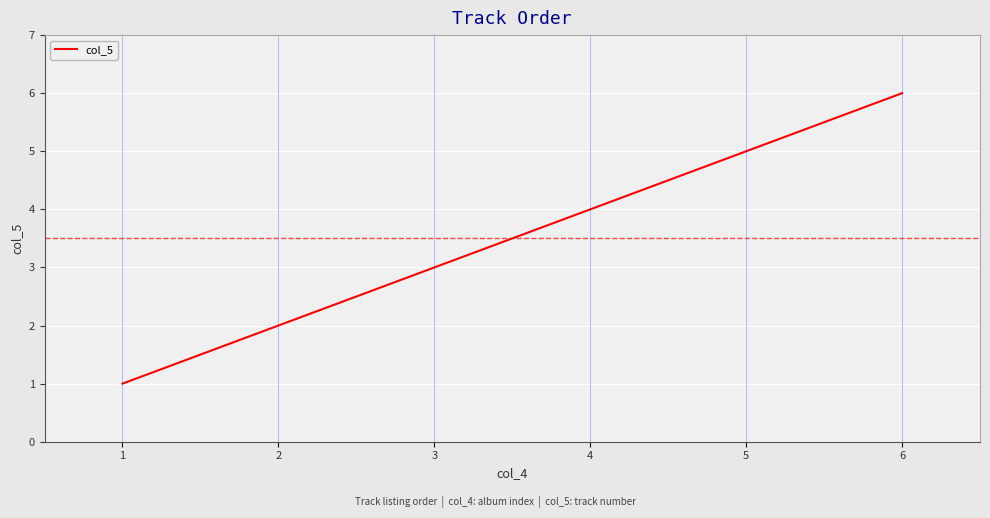

Approximately how many times larger is the value at 3 compared to 1?

3.0